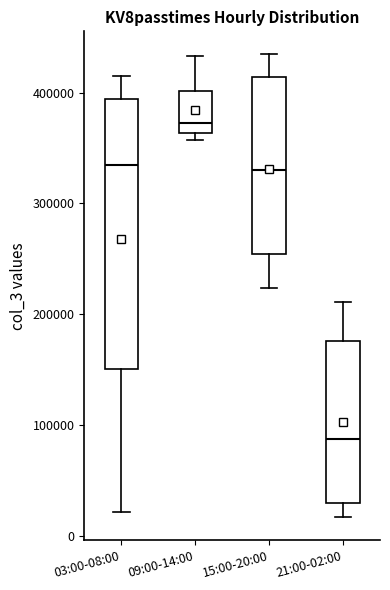

Where does the lower whisker of the box for 03:00-08:00 end on the y-axis? The values are not printed on the chart, so give them approximately, as read against the axis.

20000